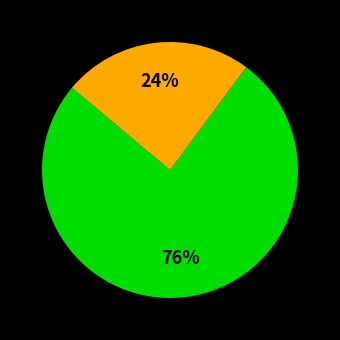

Is there any slice that represents more than half of the pie?

Yes